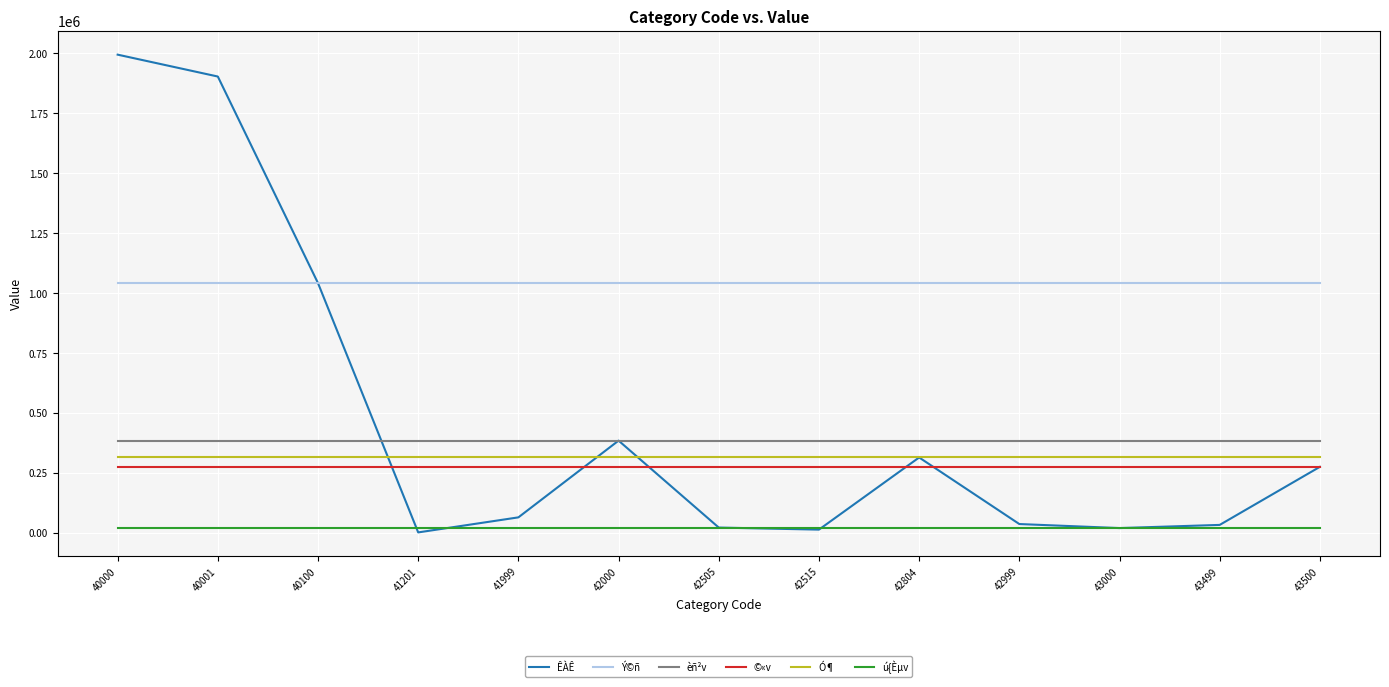

What is the sum of all ©«v values?

3572296